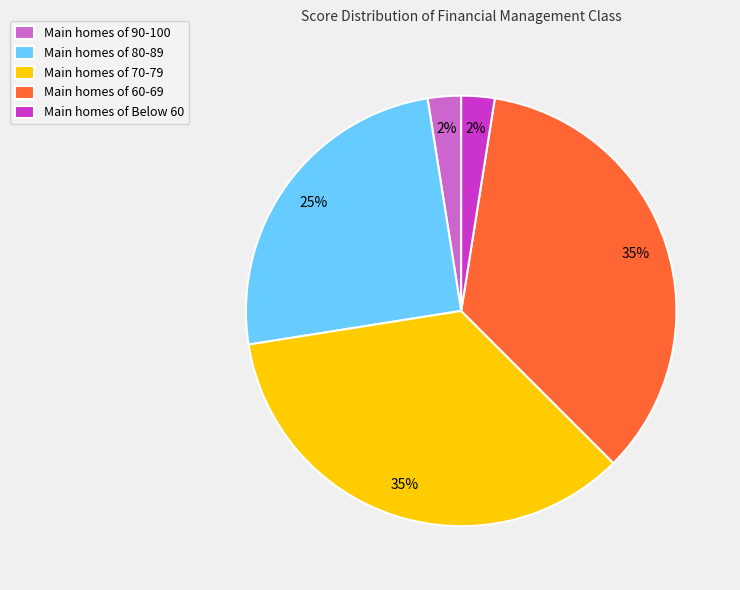

To the nearest percent, what percentage of the pie is Main homes of 80-89?

25%